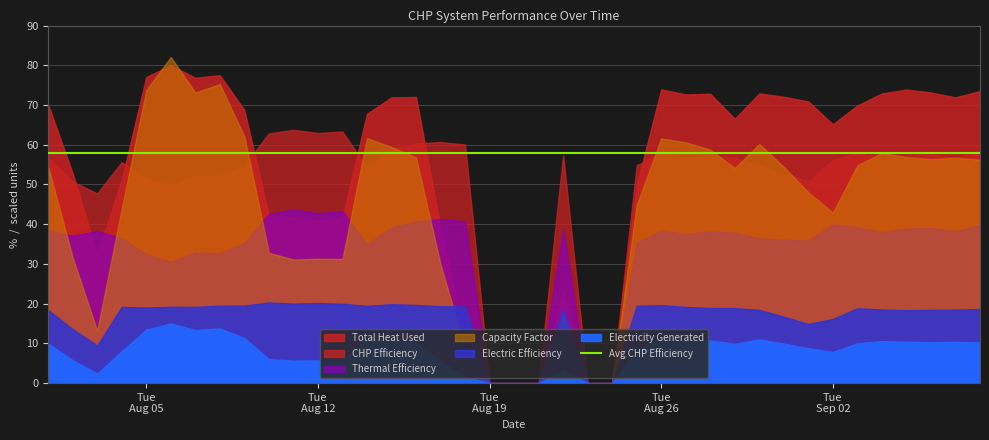

What is the label of the 34th point from the right?

2014-08-06